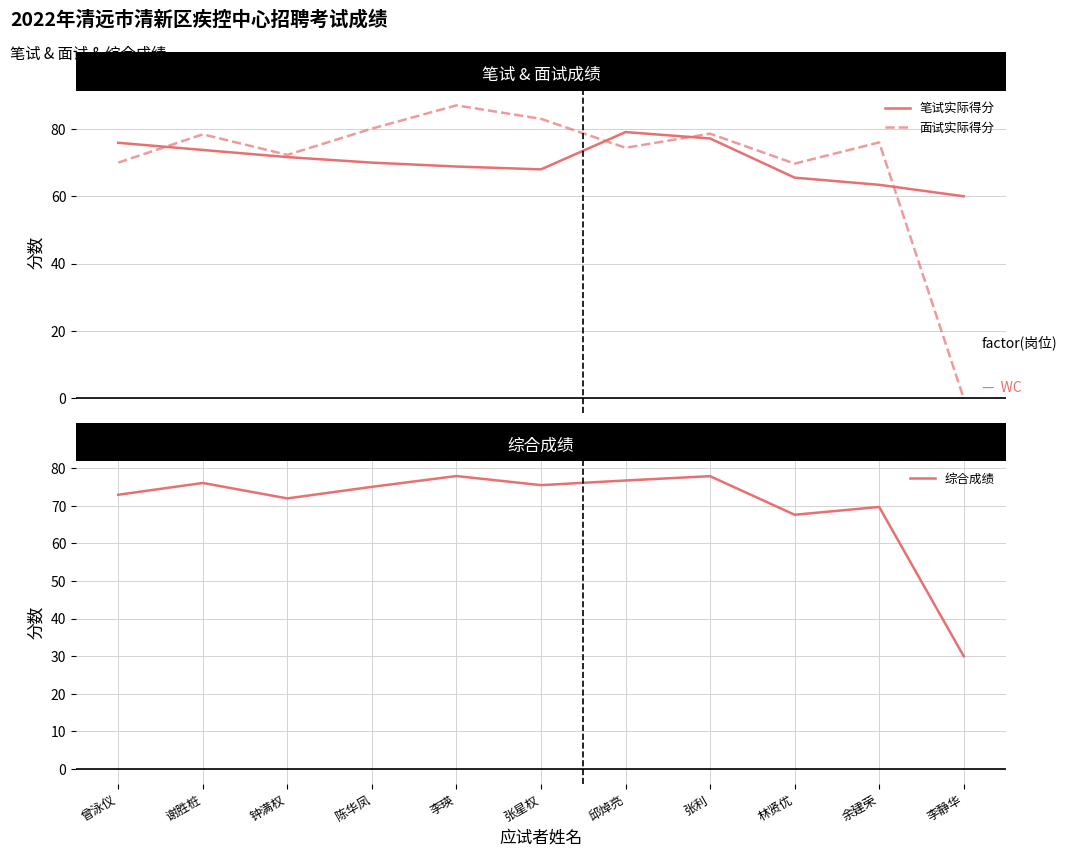

What is the label of the 11th point from the right?

曾泳仪